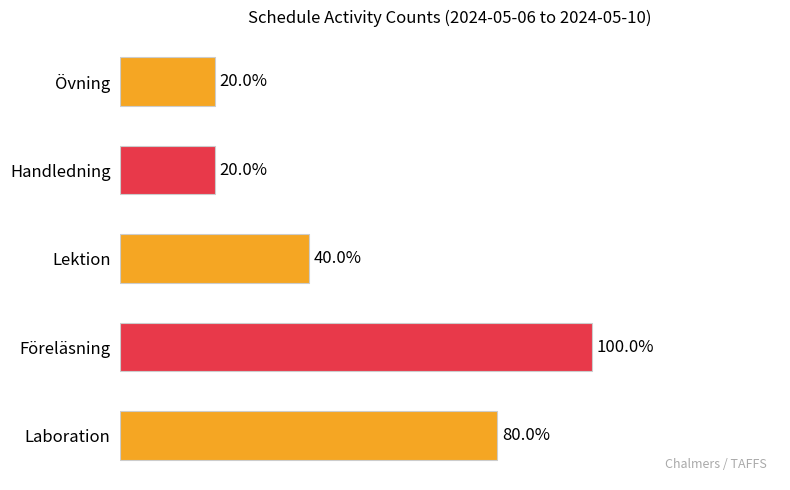

What position from the left is Övning?

5